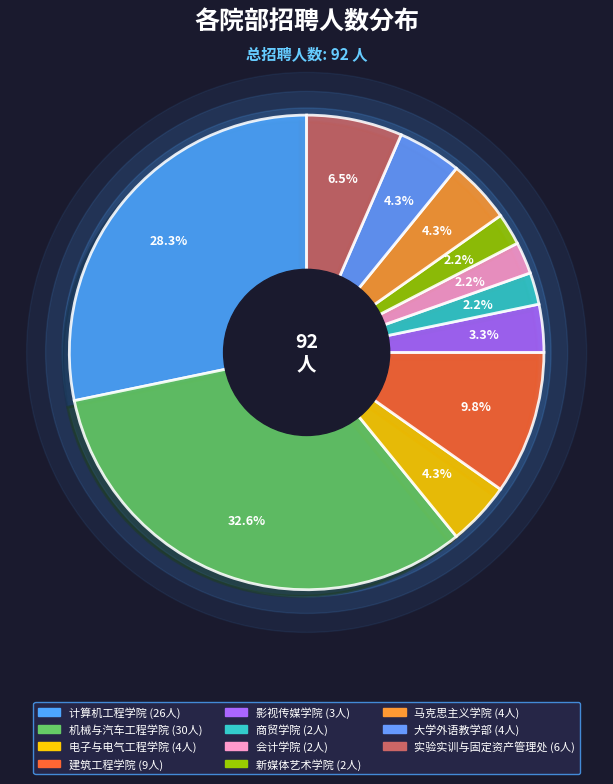

To the nearest percent, what percentage of the pie is 影视传媒学院?

3%